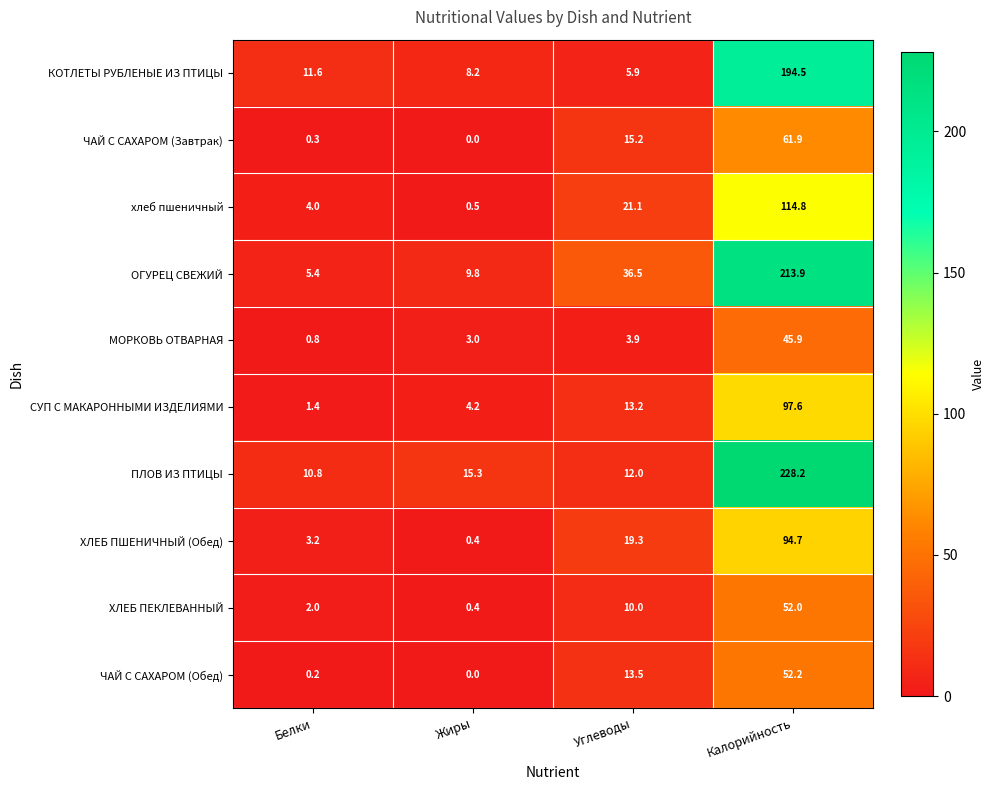

What is the difference between the second highest and minimum values in the ОГУРЕЦ СВЕЖИЙ series?

31.1